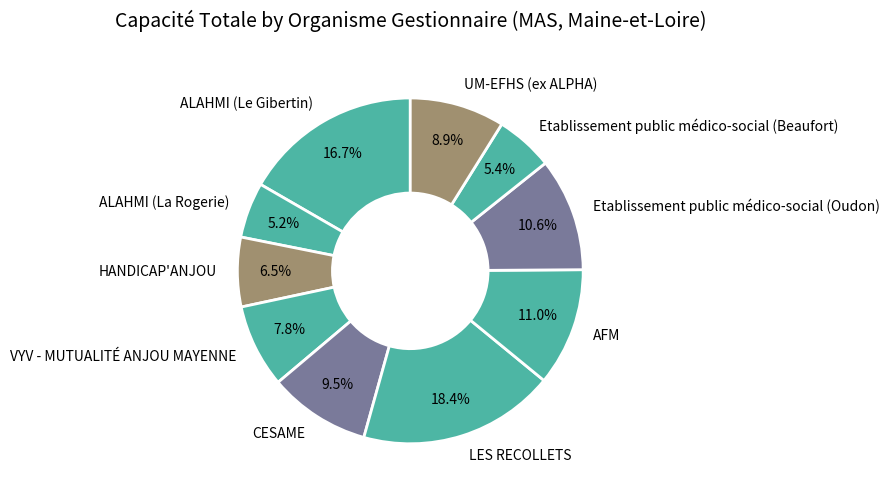

To the nearest percent, what percentage of the pie is Etablissement public médico-social (Oudon)?

11%